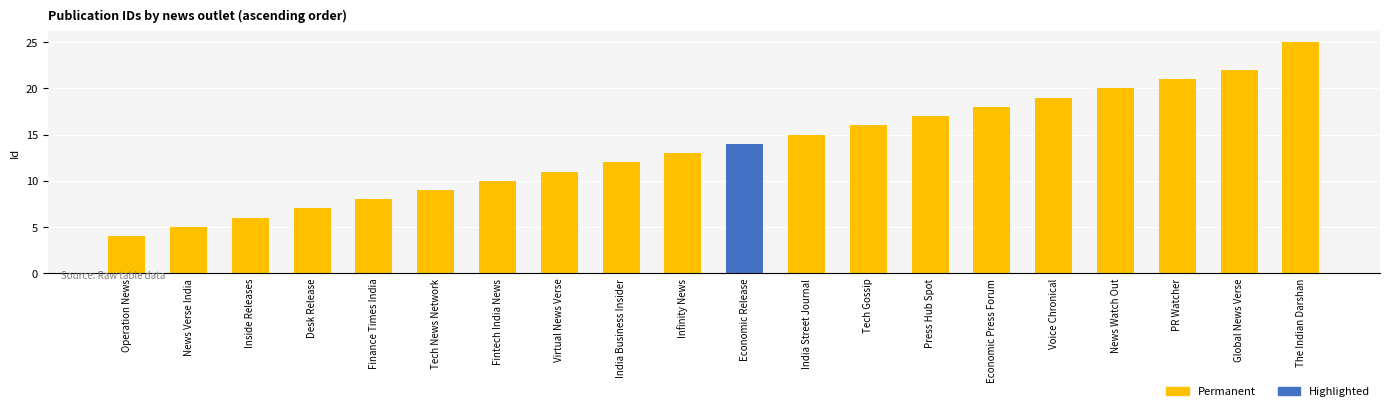

The chart shows a value of 8 at News Verse India. True or false?

False